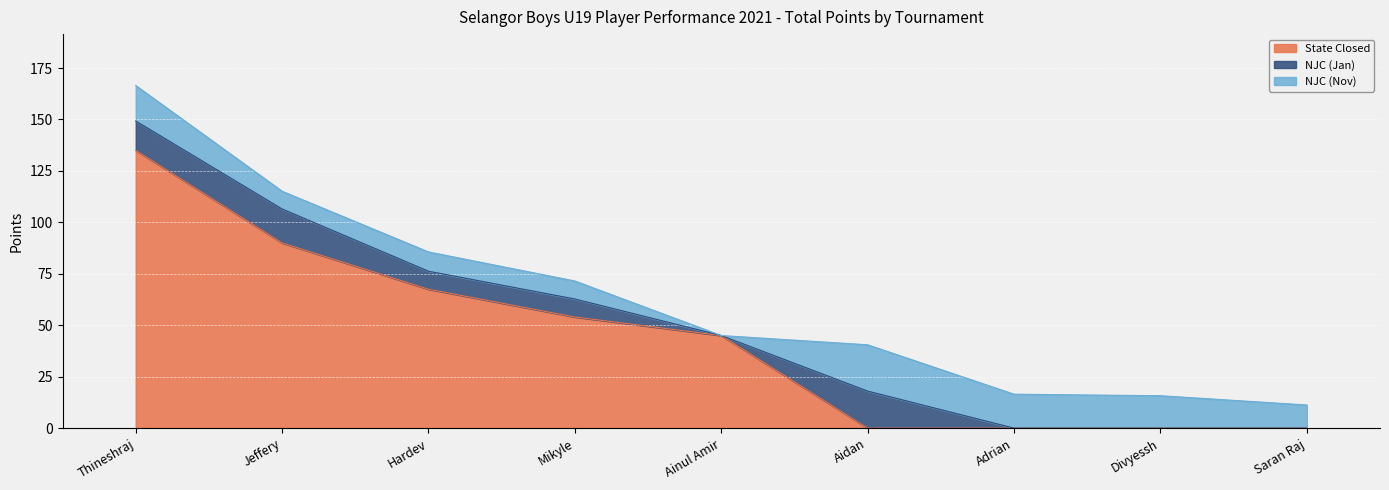

True or false: NJC (Jan) and NJC (Nov) intersect in this chart.

True